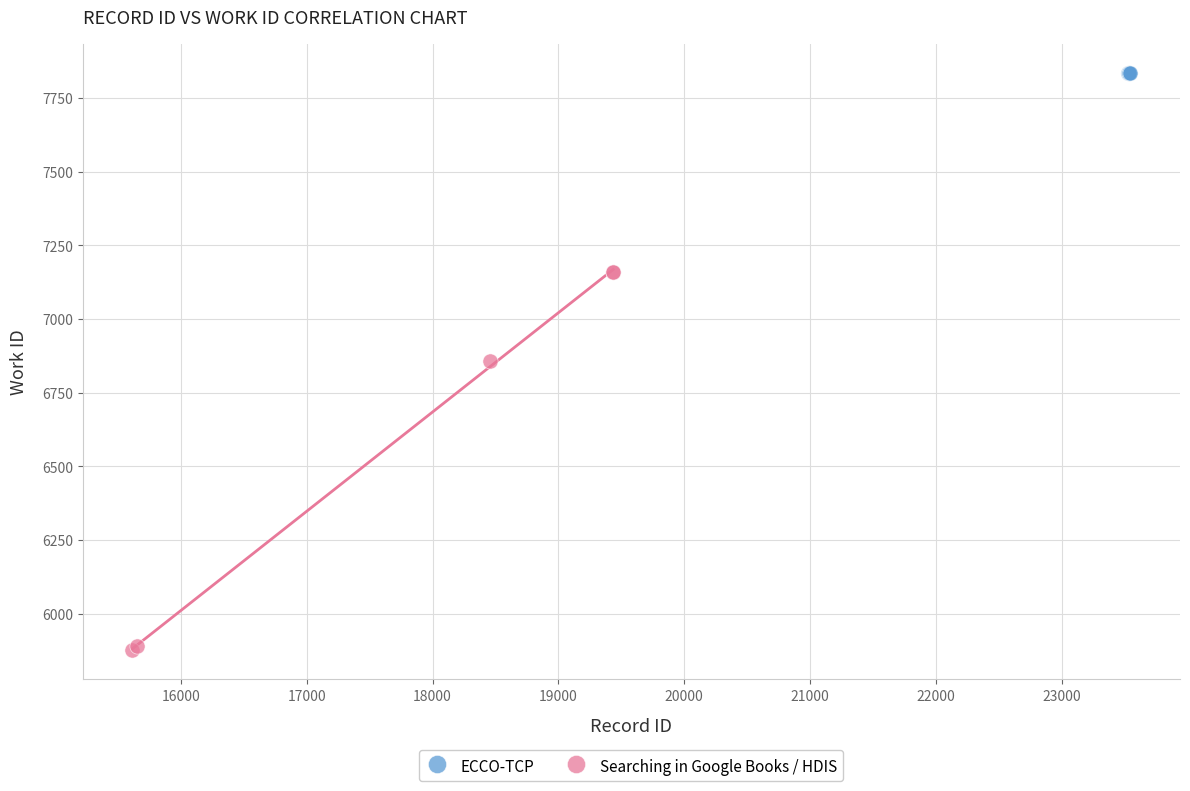

What are all the series names shown in the legend?

ECCO-TCP, Searching in Google Books / HDIS